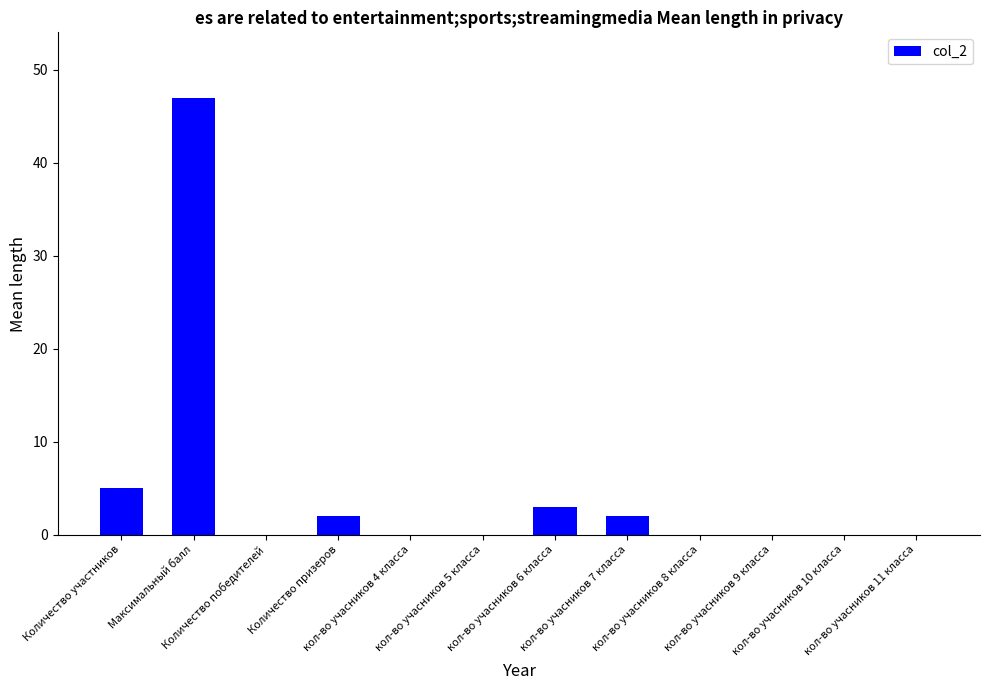

At which label is the value closest to 23?

Количество участников